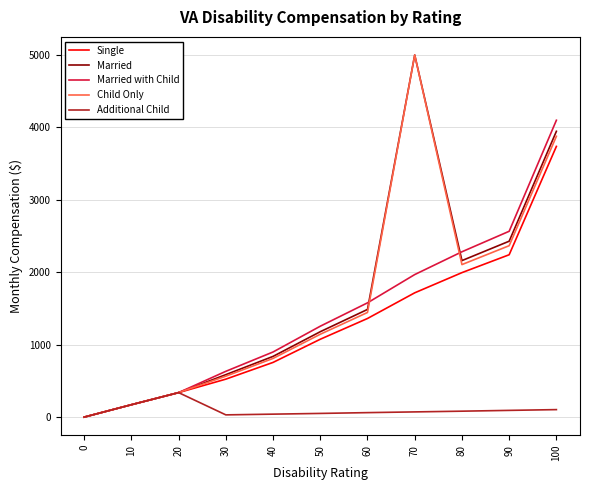

At how many categories does at least one series exceed 421?

8